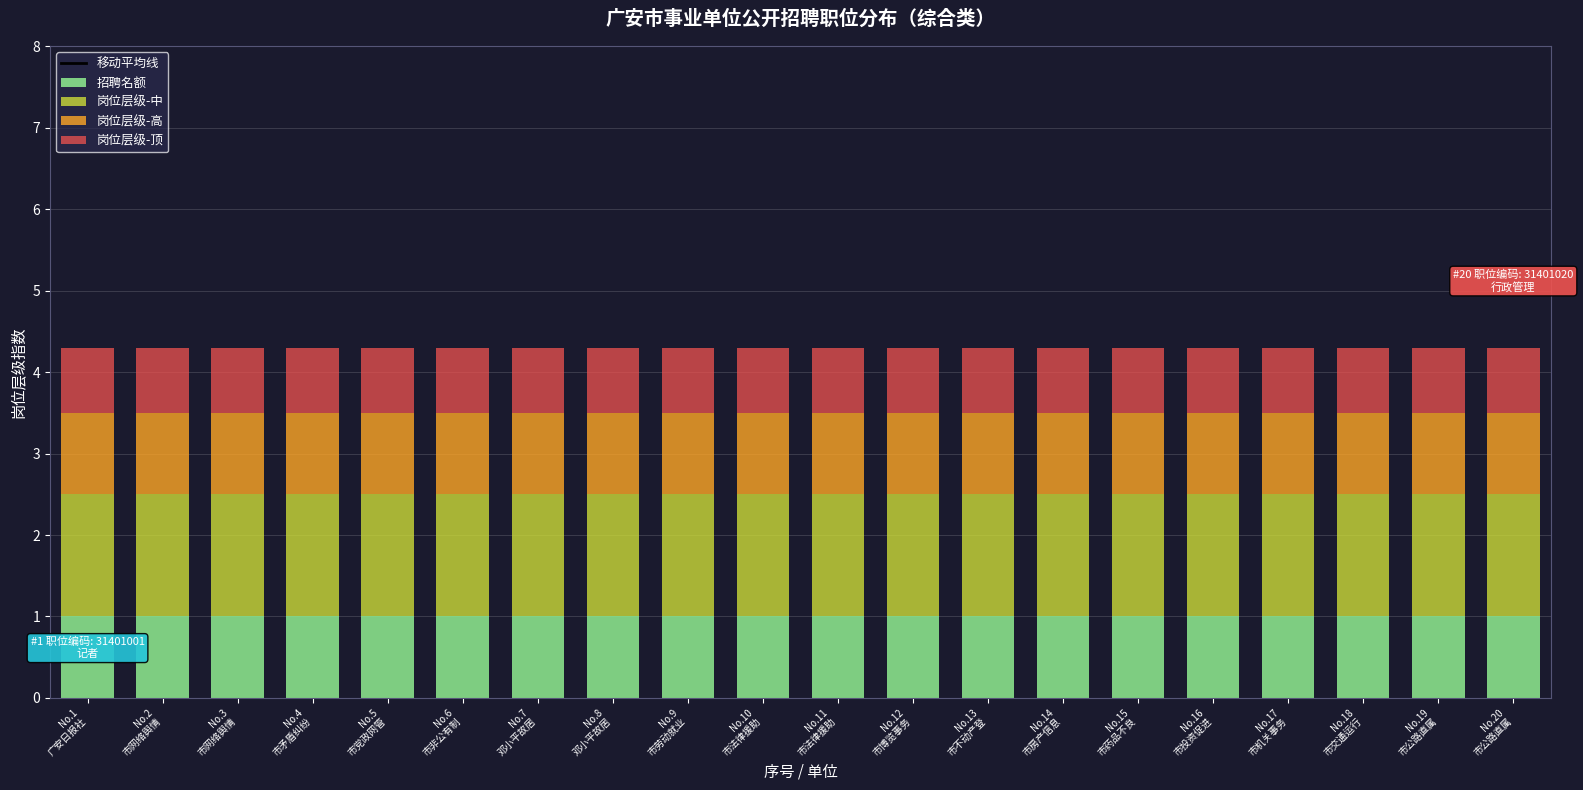

The 招聘名额 series shows 1.0 at No.4
市矛盾纠纷. True or false?

True